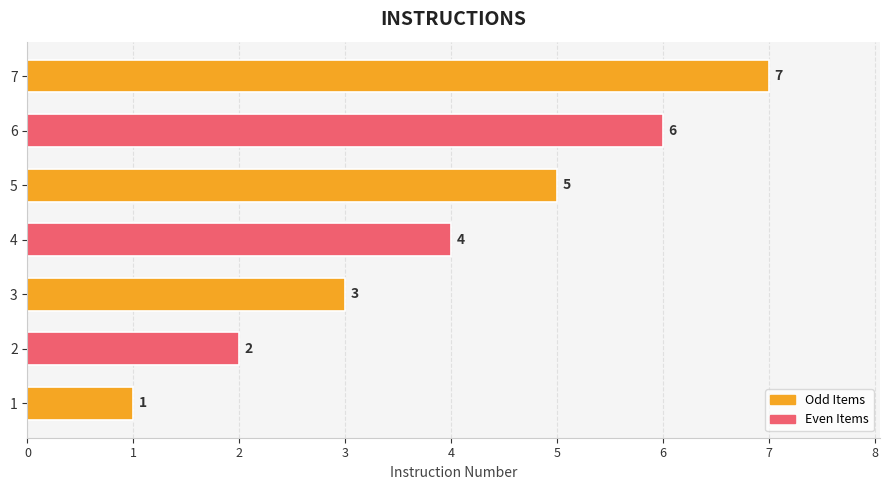

What is the difference between the maximum and second lowest values?

5